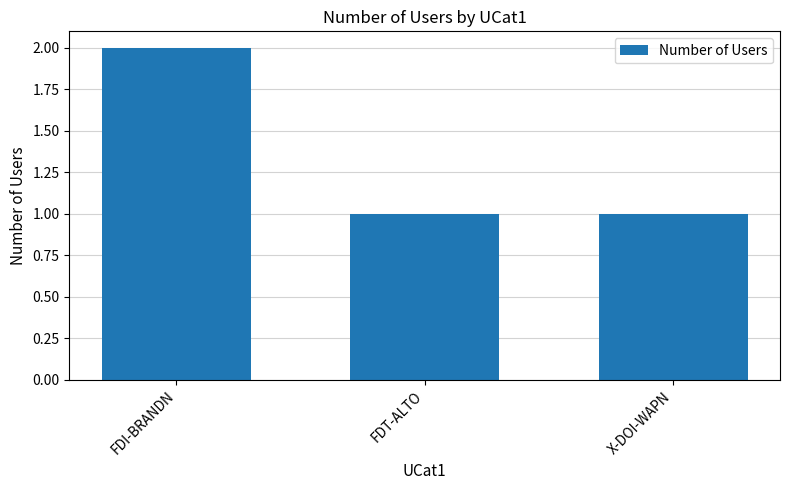

Count the values in the range 1 to 2.

3